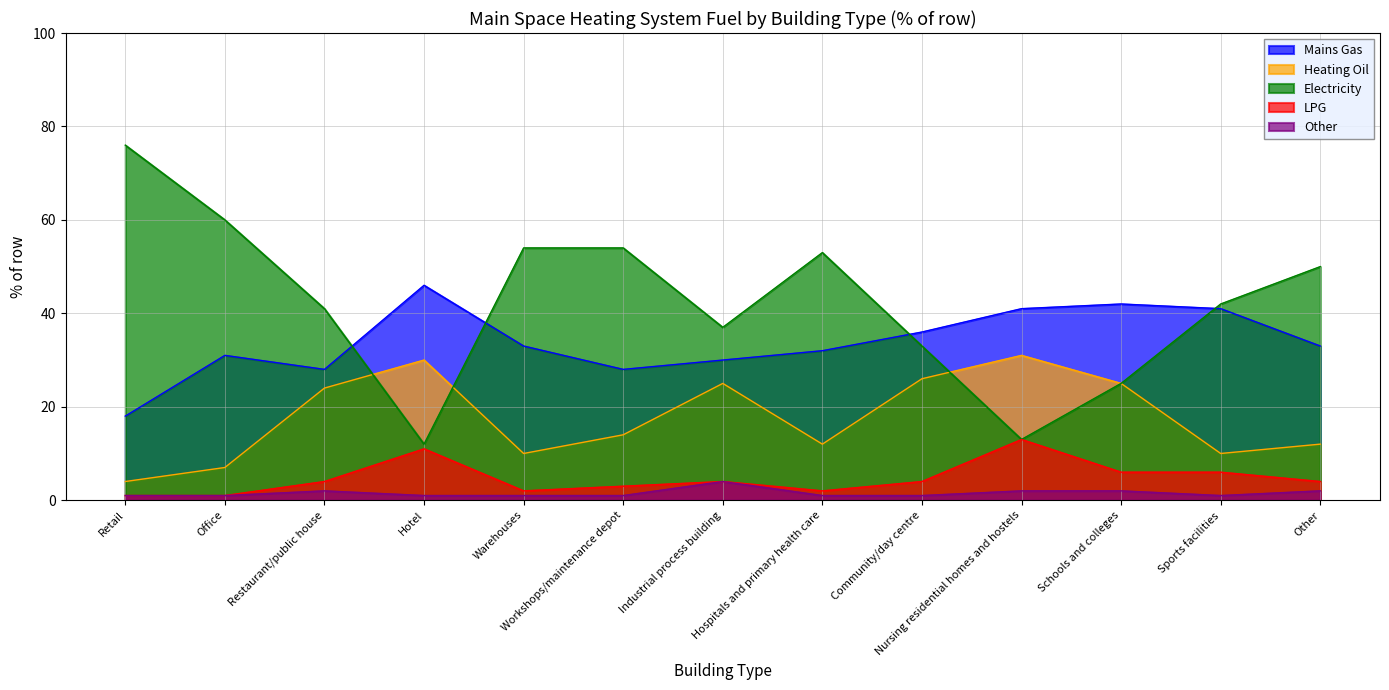

Between Restaurant/public house and Other, which is larger?

Other